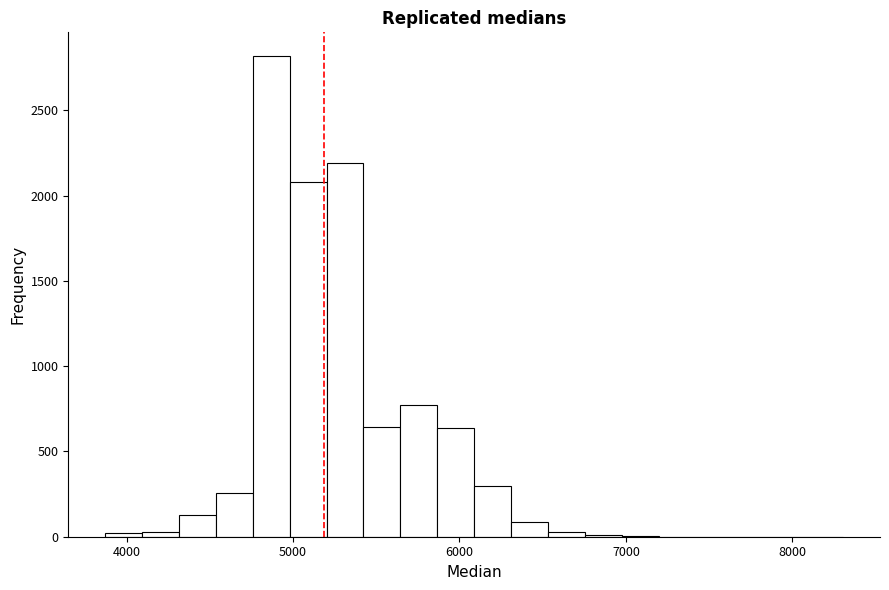

Around what value on the x-axis is the tallest bar? Give the approximate position of its centre, as read against the axis.

4900